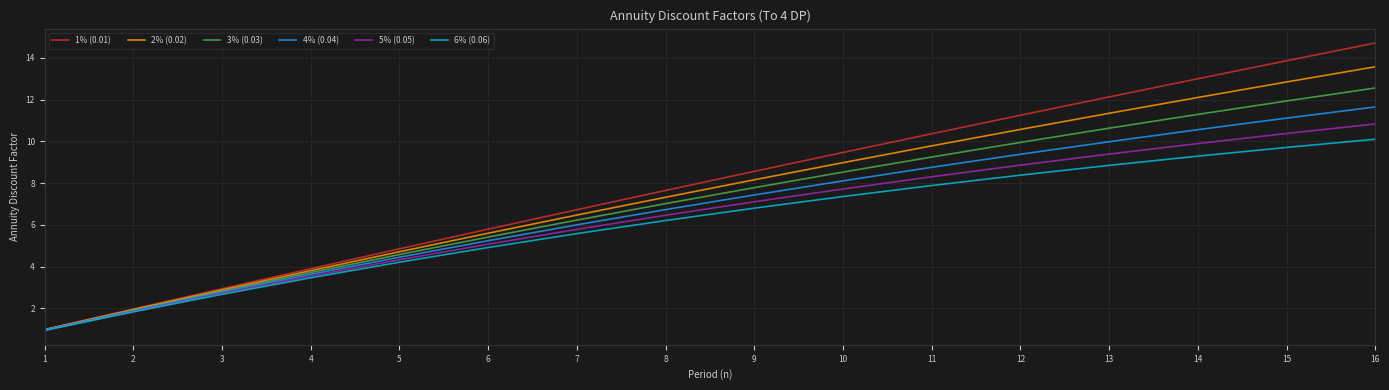

The value of 3% (0.03) at 7 is 6.2. True or false?

True